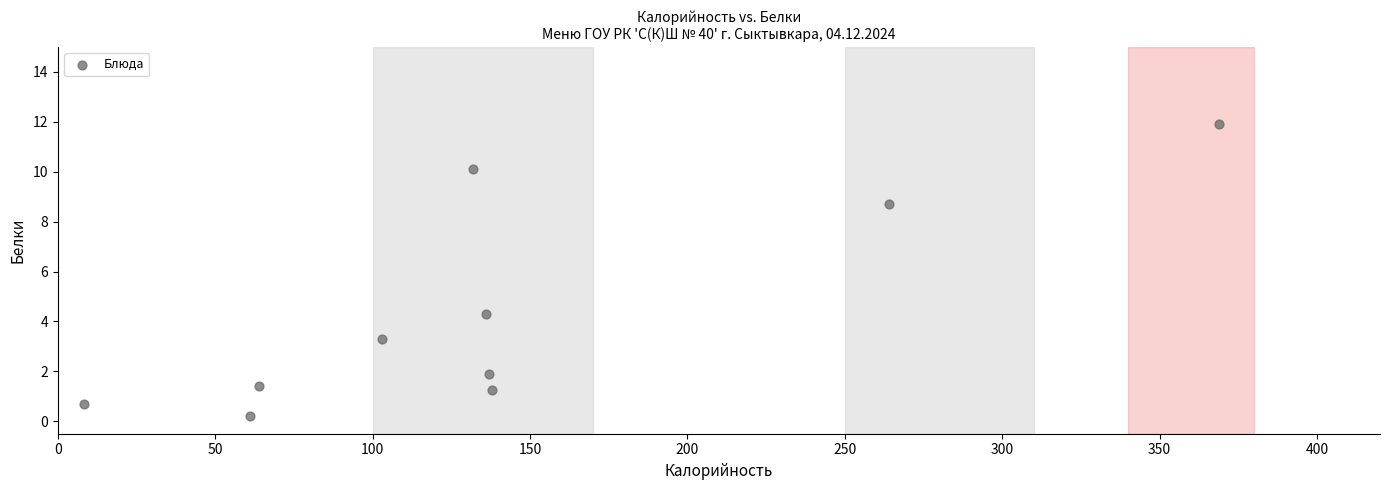

What Y value in the scatter plot is closest to 6?

4.3